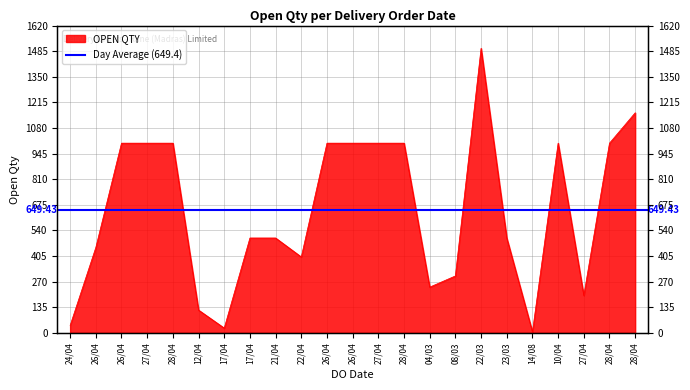

The value at 12/04 is 64. True or false?

False